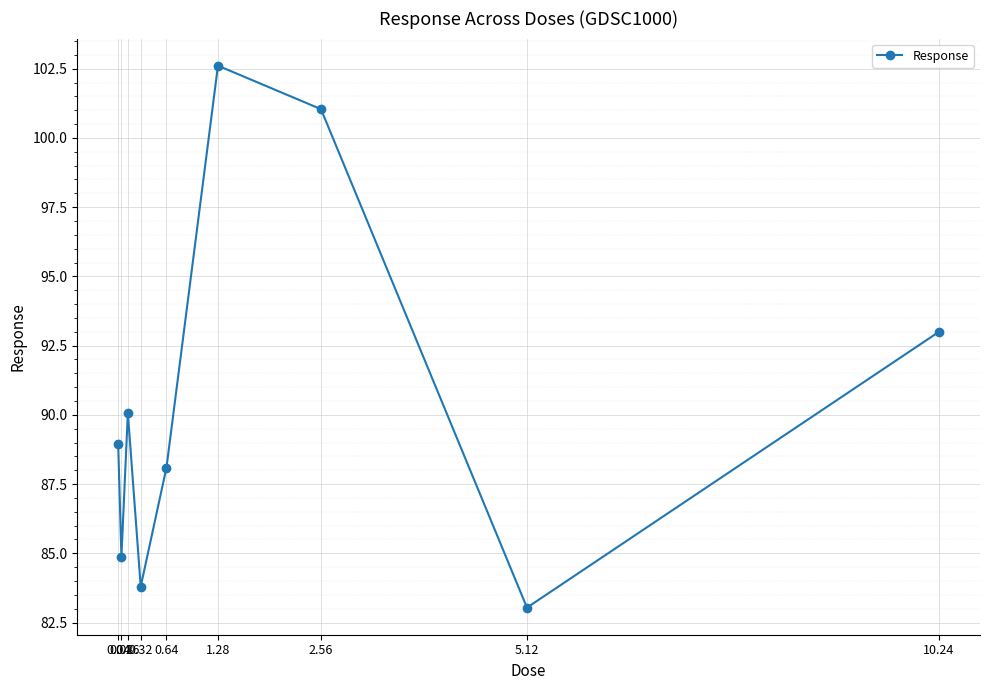

List the labels in order of value, largest first.

1.28, 2.56, 10.24, 0.16, 0.04, 0.64, 0.08, 0.32, 5.12